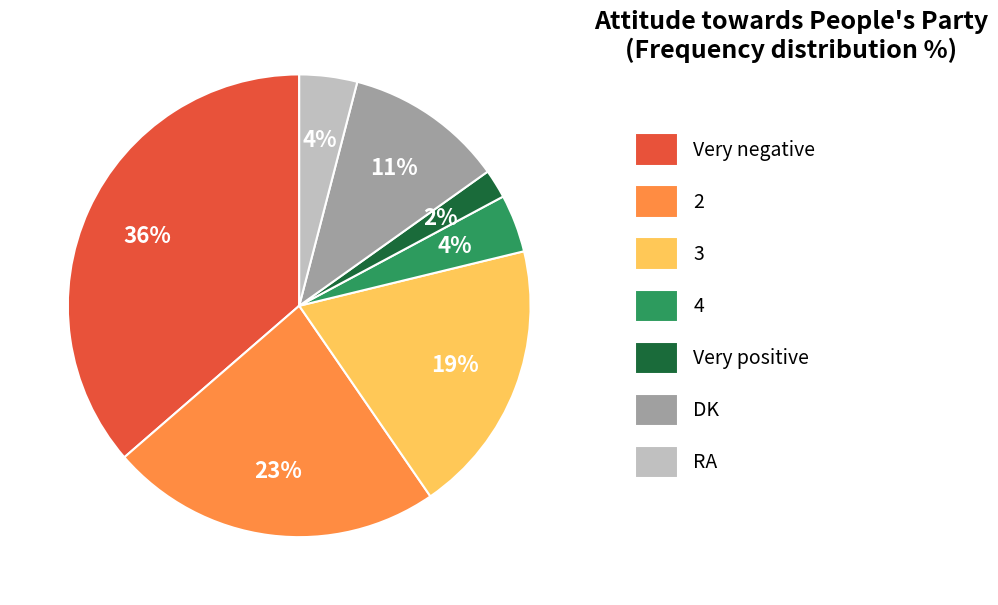

Do 2 and Very positive together represent more than half of the pie?

No